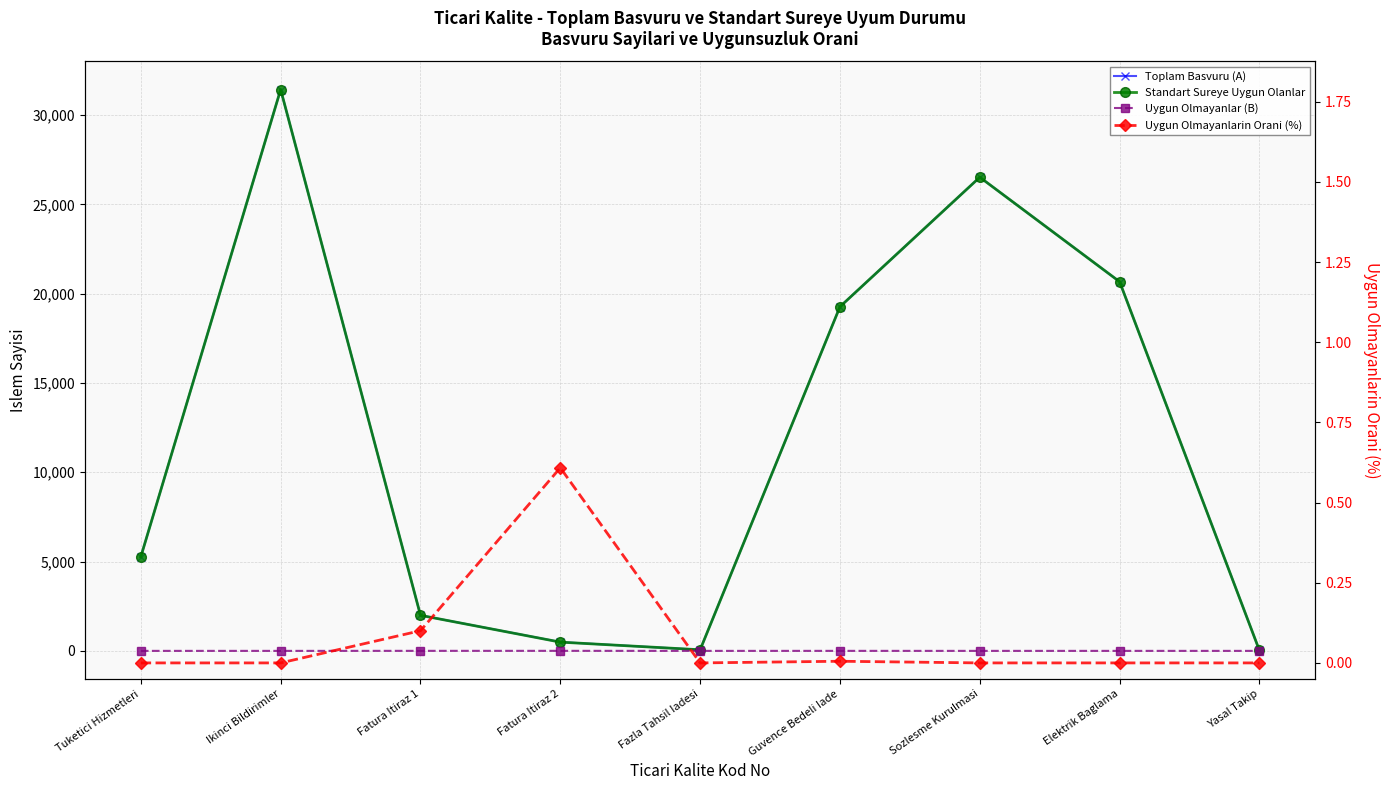

What is the difference between the highest and lowest values at Ikinci Bildirimler?

31430.0